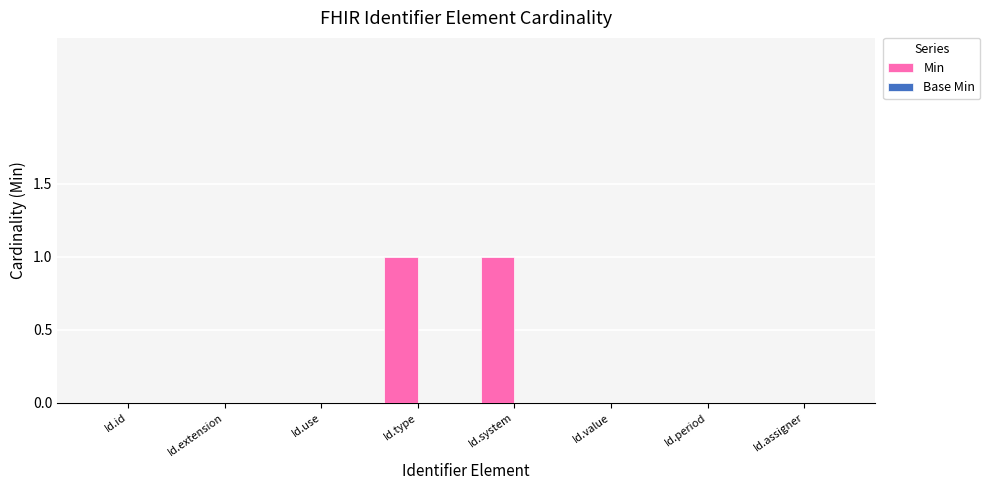

Reading right to left, extract all data points from this chart.

Id.assigner=0	Id.period=0	Id.value=0	Id.system=1	Id.type=1	Id.use=0	Id.extension=0	Id.id=0